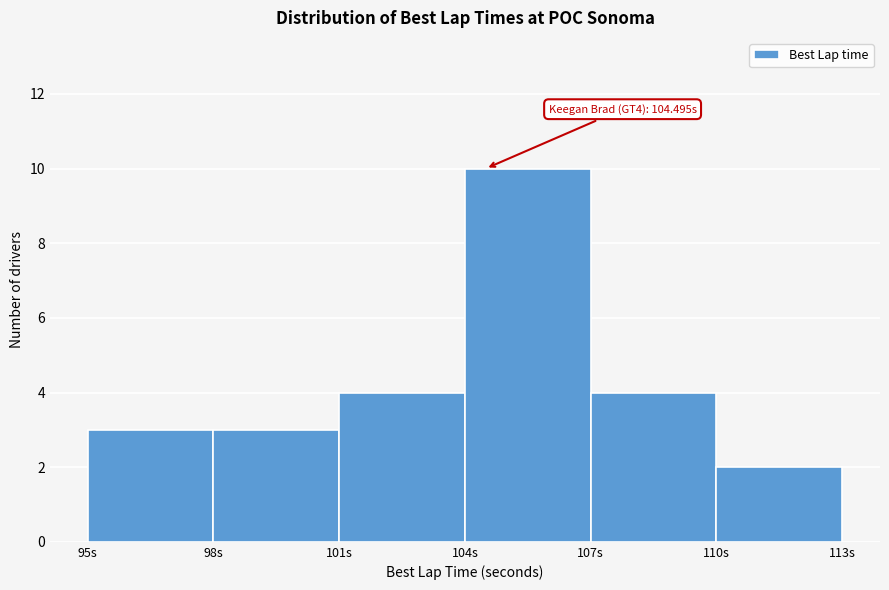

Which range on the x-axis has the tallest bar?

104 to 107